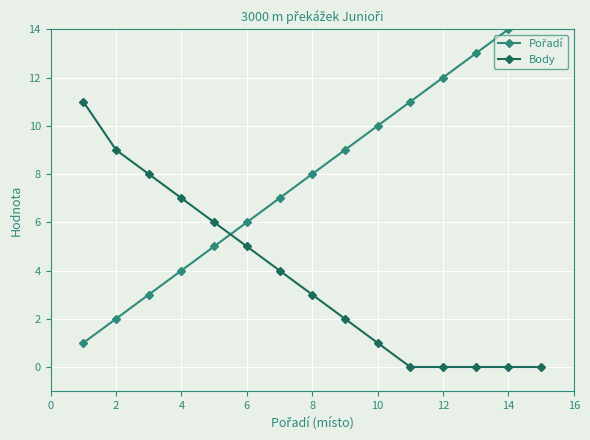

The value of Body at 8 is 1. True or false?

False